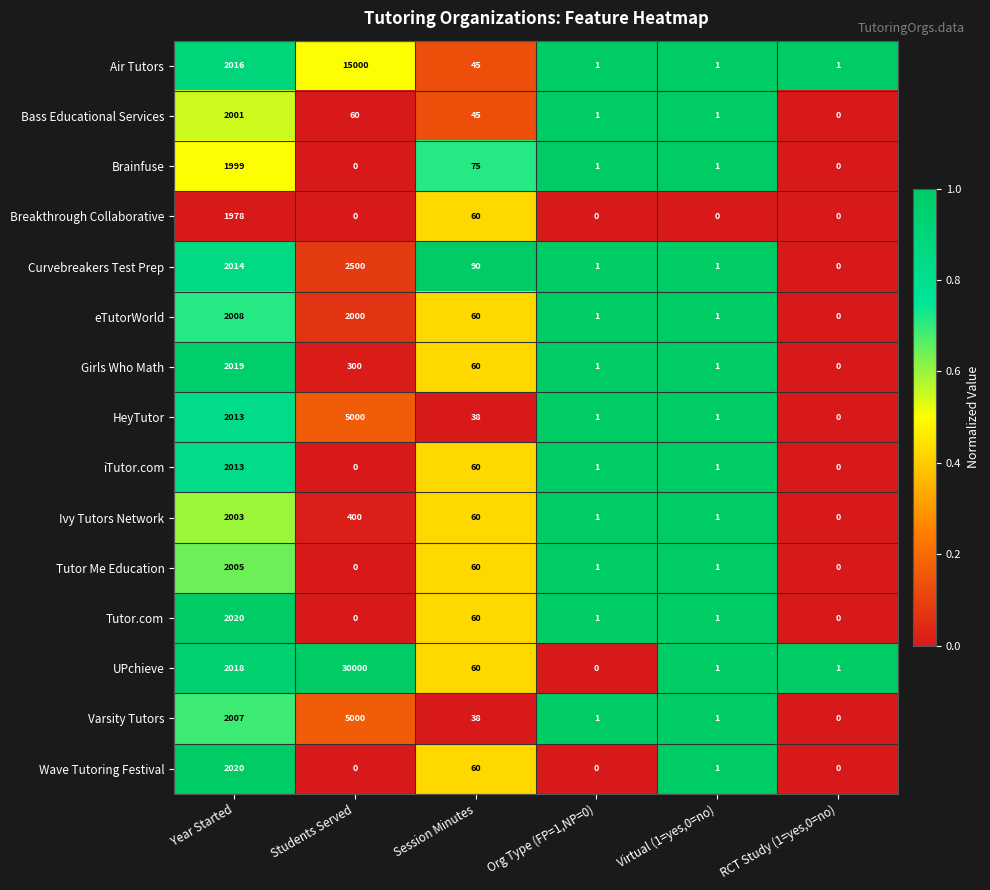

Count the number of categories in the chart.

6